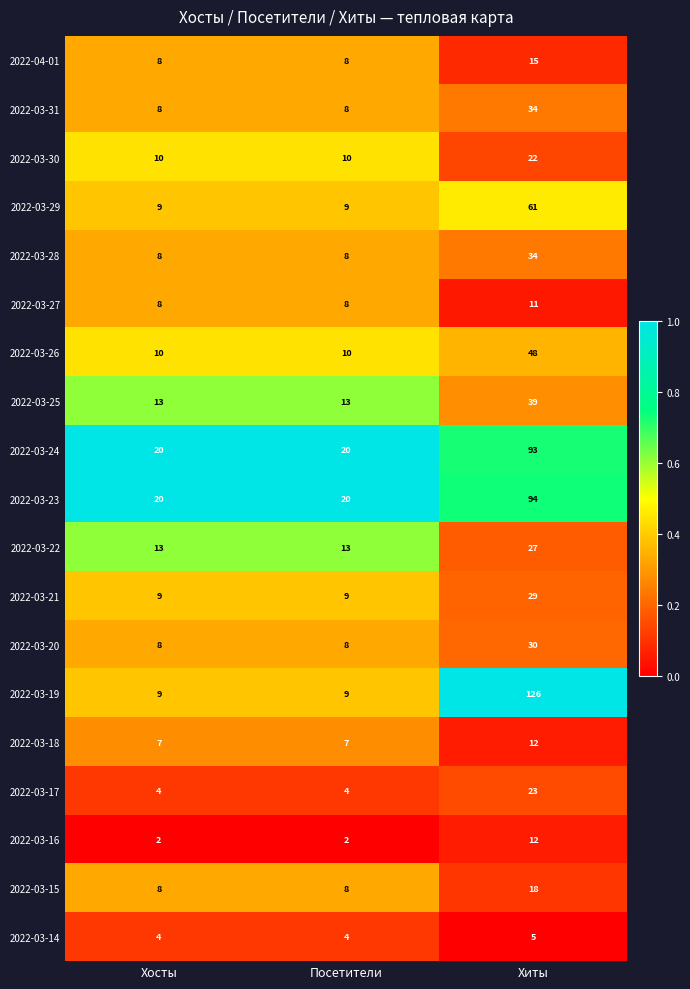

Count the 2022-03-18 values in the range 7 to 12.

3